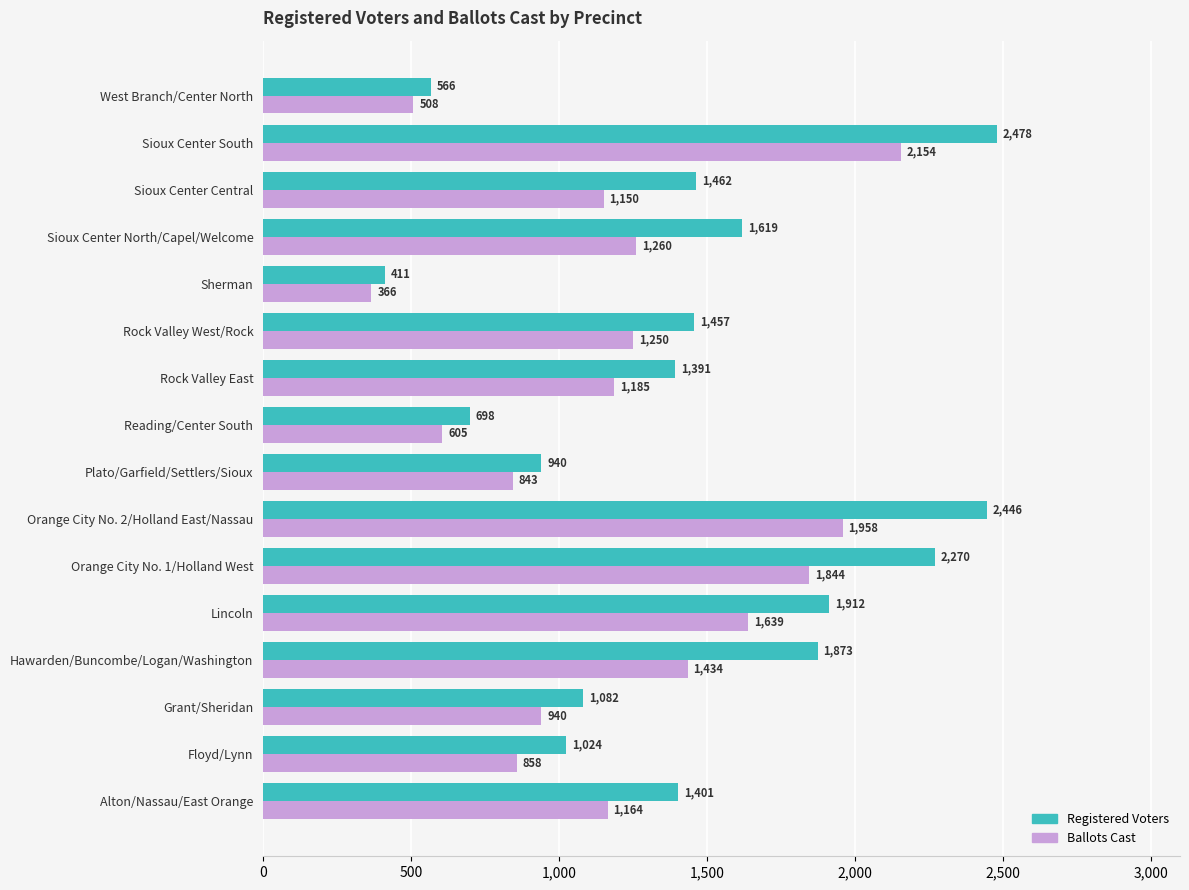

What is the difference between the Ballots Cast values at Lincoln and Rock Valley West/Rock?

389